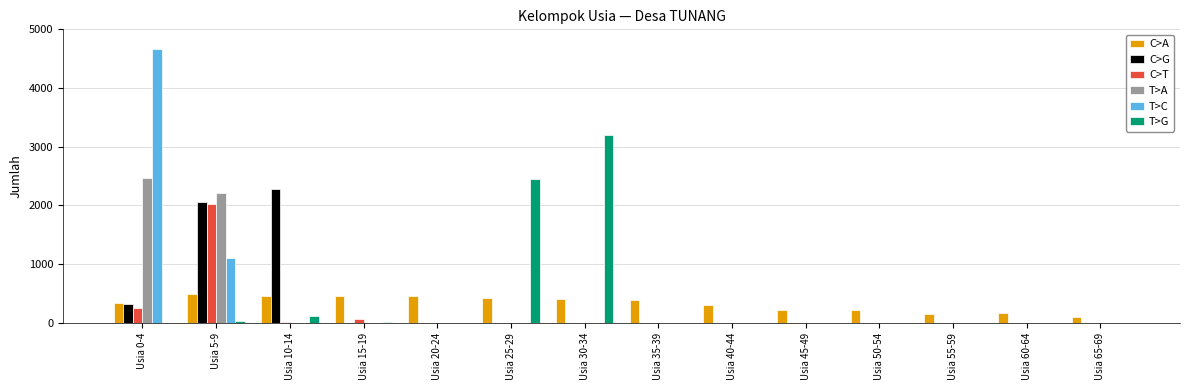

Is the value of T>G at Usia 35-39 greater than the value of C>A at Usia 25-29?

No